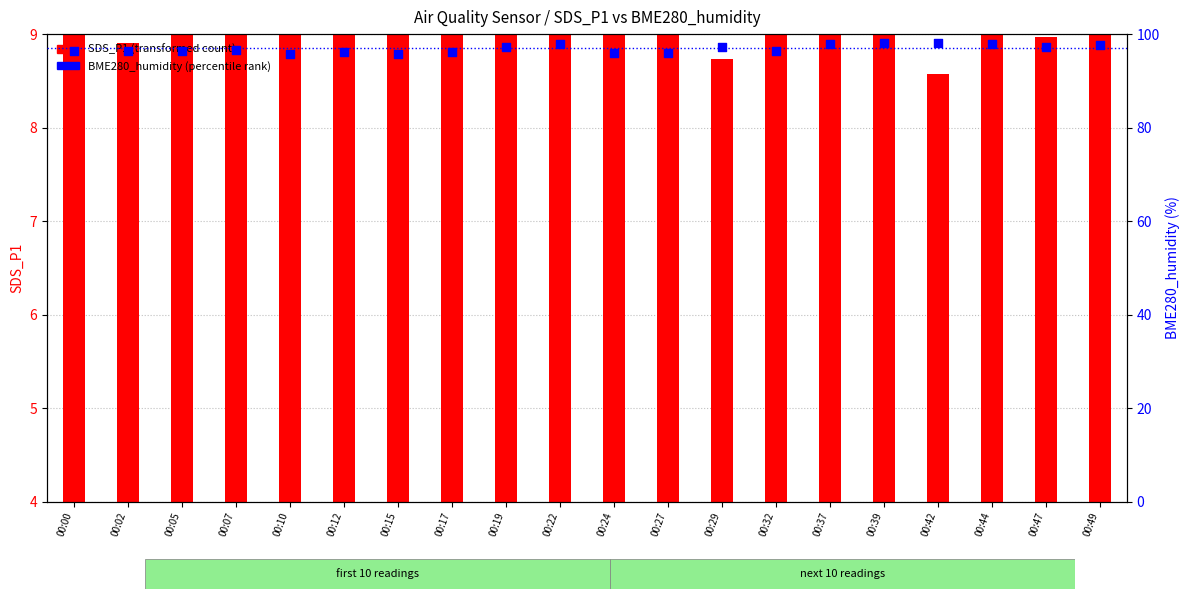

What is the change in value from 00:15 to 00:27?

+0.3